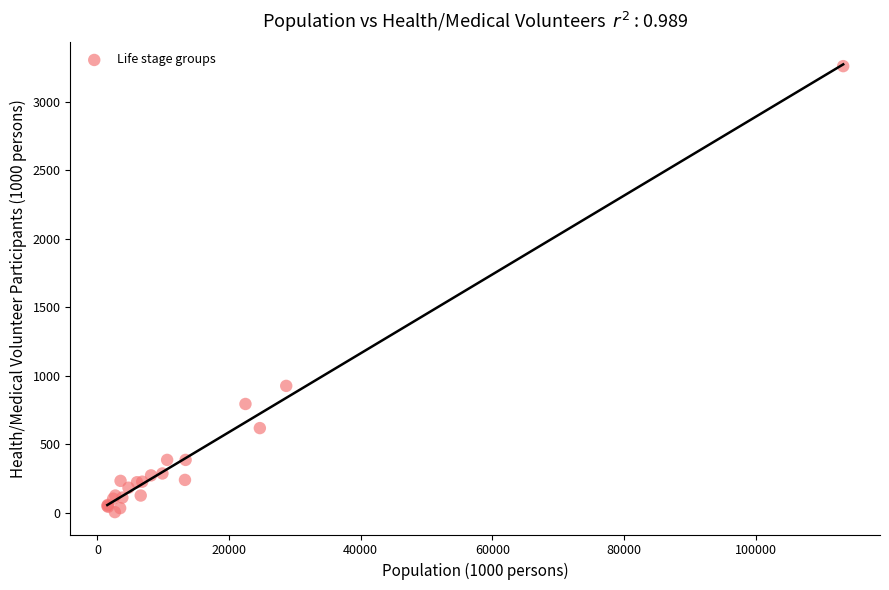

What Y value in the scatter plot is closest to 1633?

927